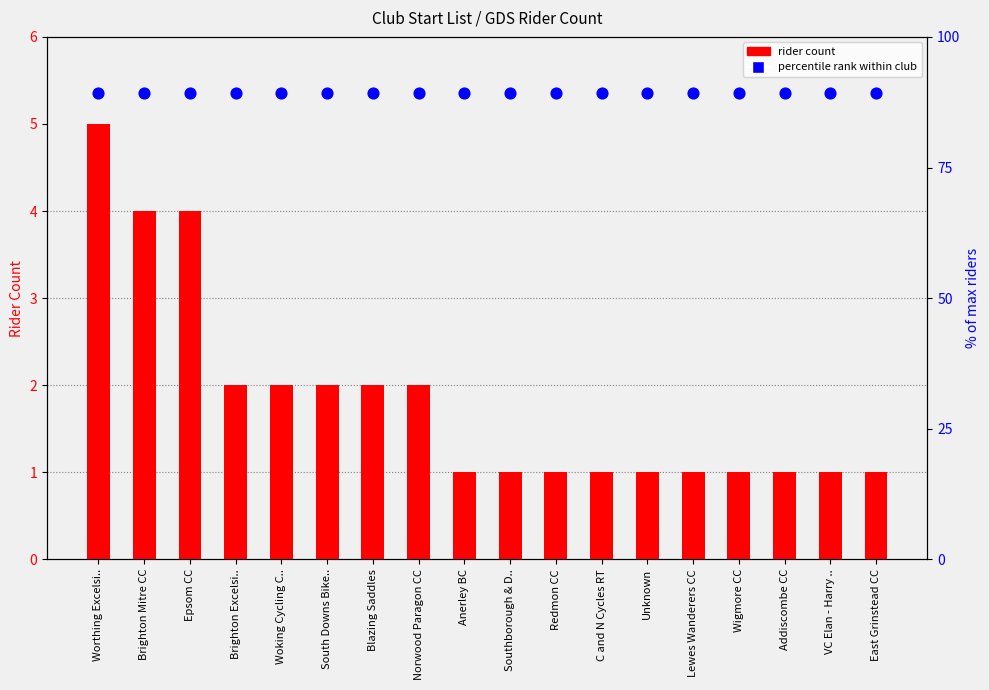

Which series has the largest total across all categories?

percentile rank within club